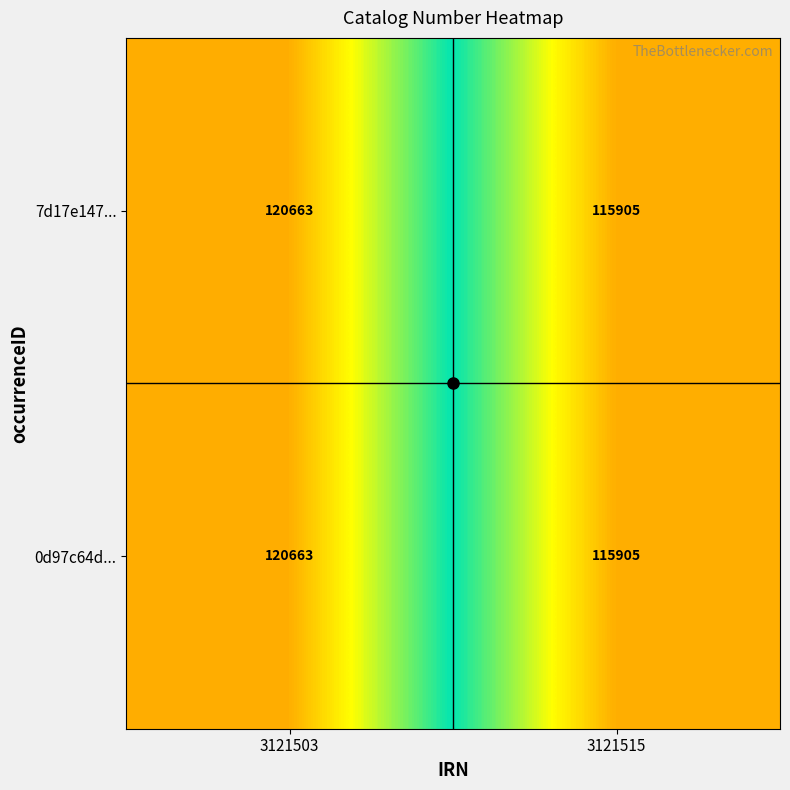

Which category has the highest value in the 0d97c64d... series?

3121503